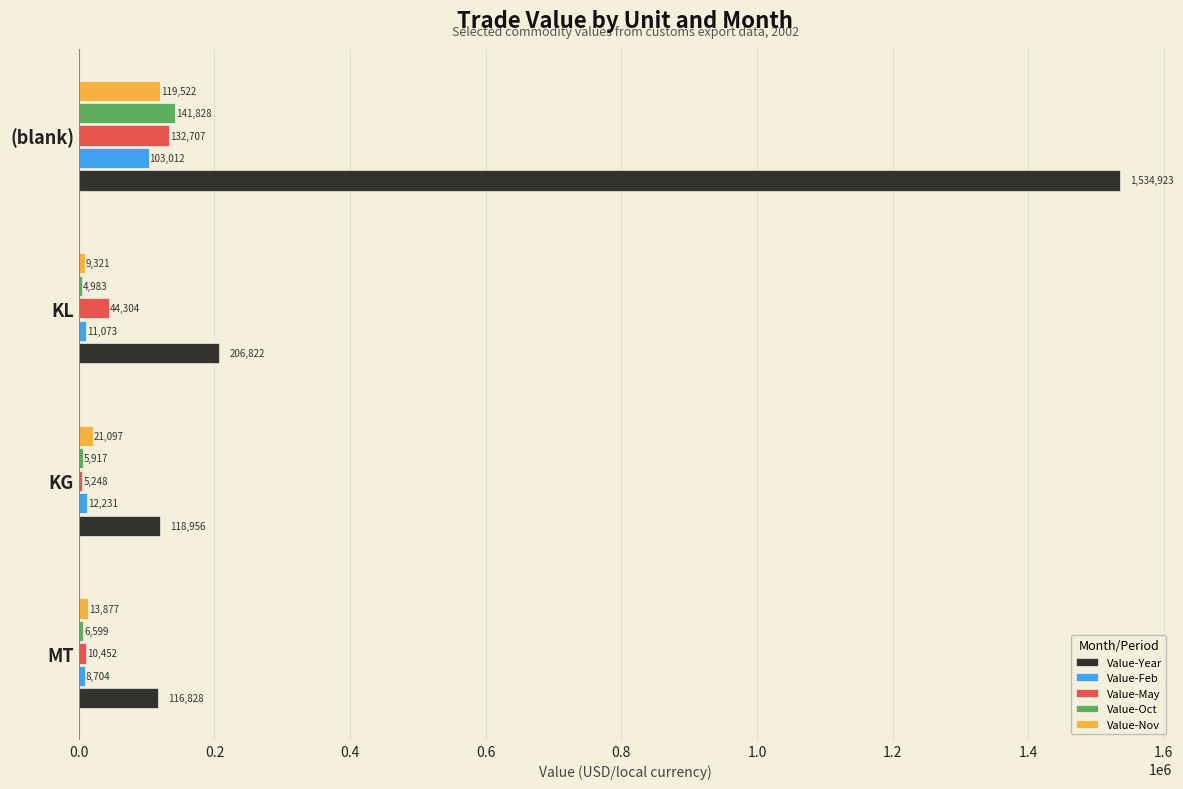

What is the difference between the second highest and minimum values in the Value-Nov series?

11776